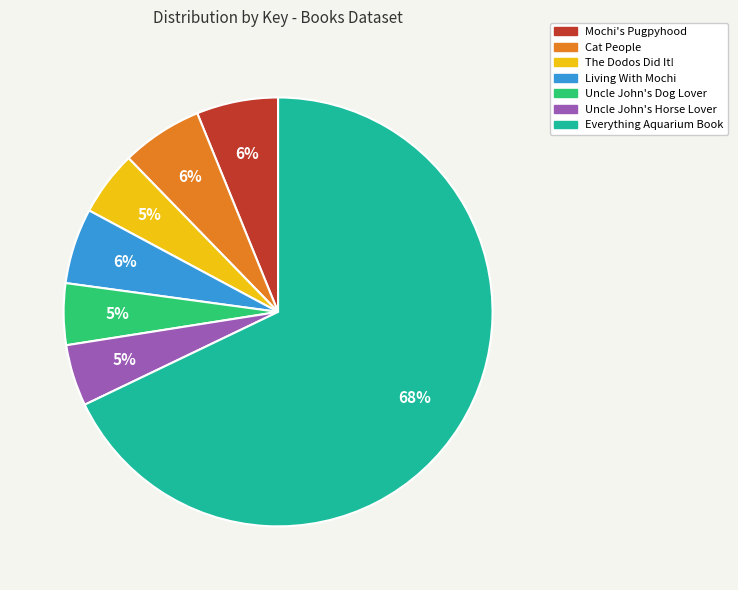

Approximately how many times larger is the value at The Dodos Did It! compared to Cat People?

0.8